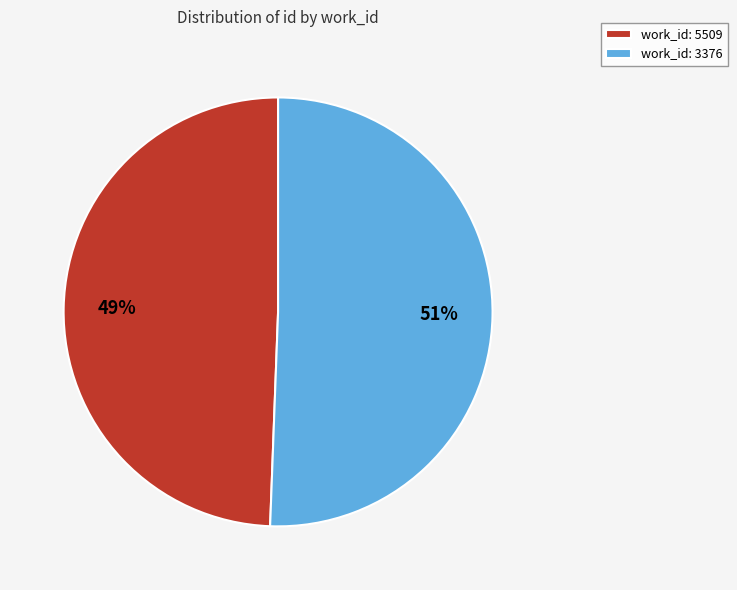

How many slices are in this pie chart?

2